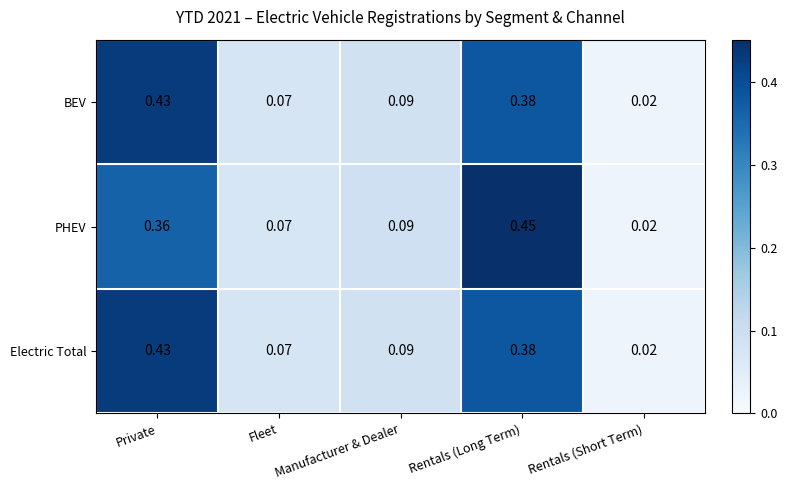

Is the value of BEV at Fleet greater than the value of Electric Total at Rentals (Short Term)?

Yes